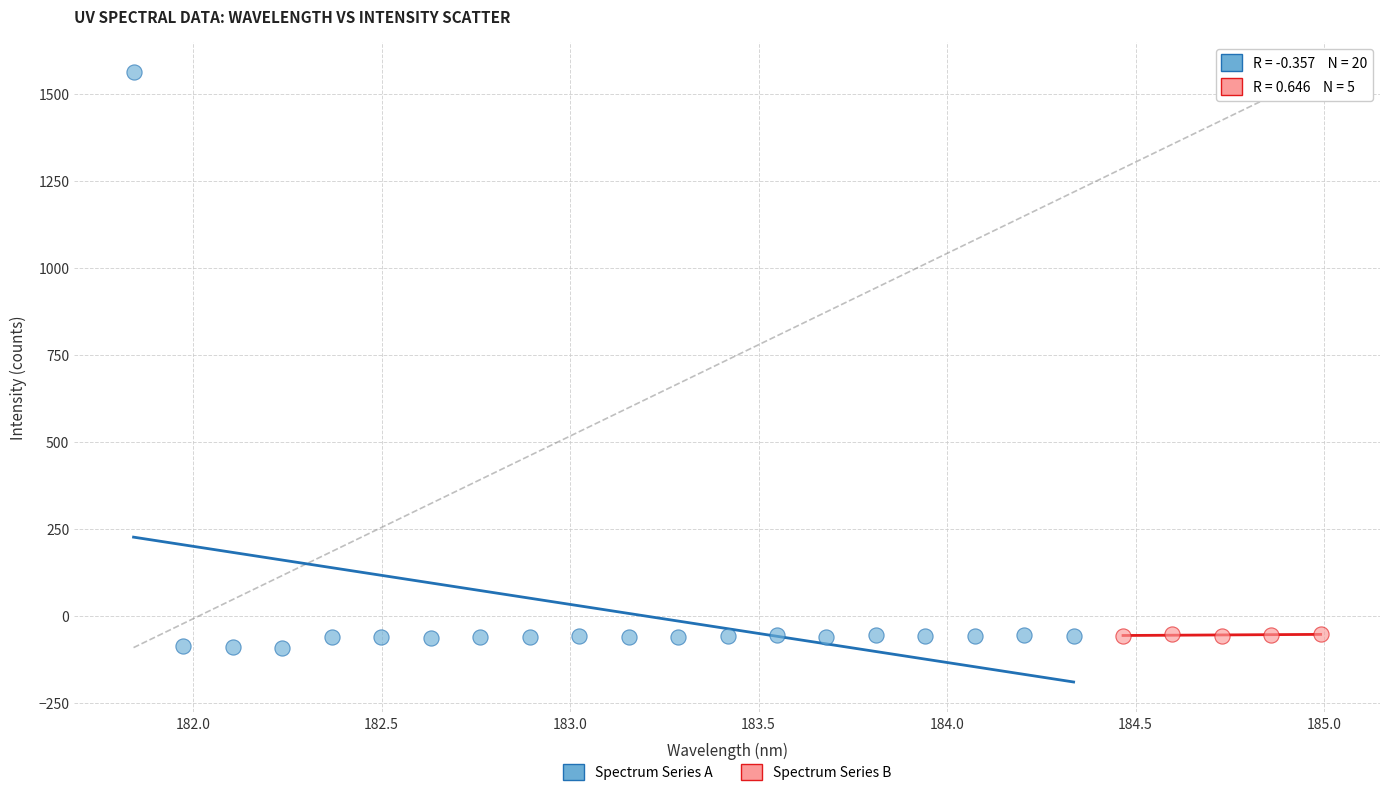

Which series contains the highest Y value?

Spectrum Series A